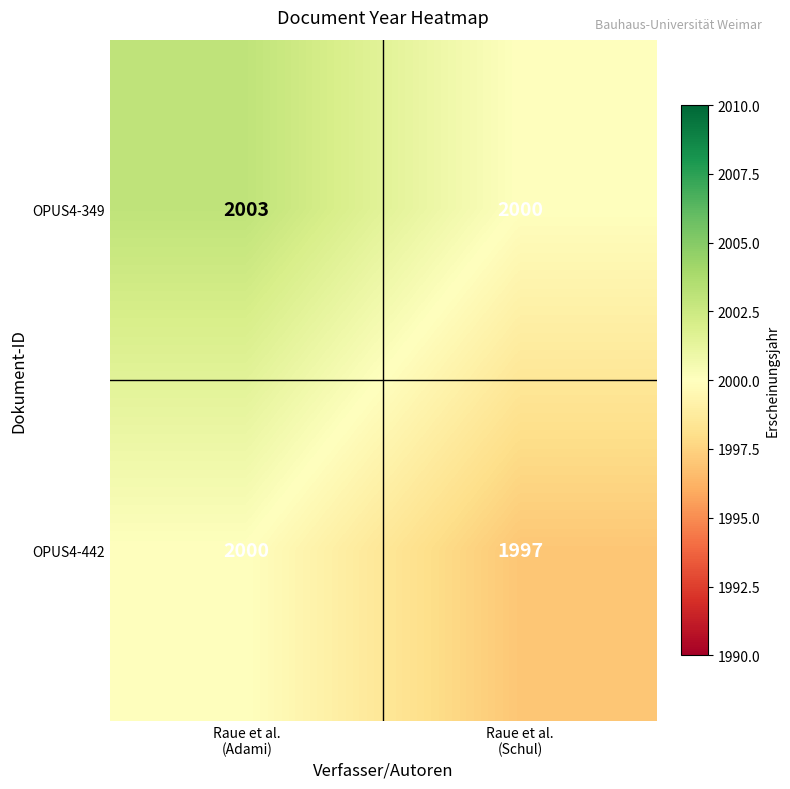

What is the sum of all OPUS4-442 values?

3997